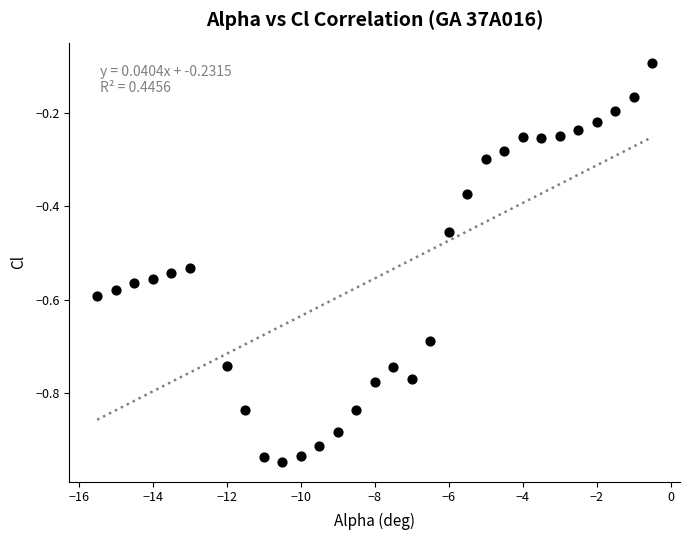

What is the range of Y values (max minus min)?

0.9